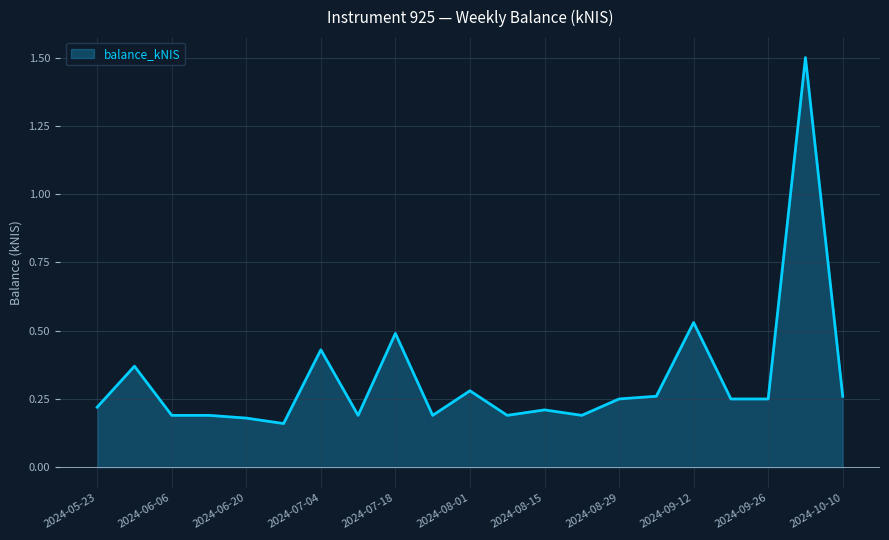

What is the maximum value shown in the chart?

1.5